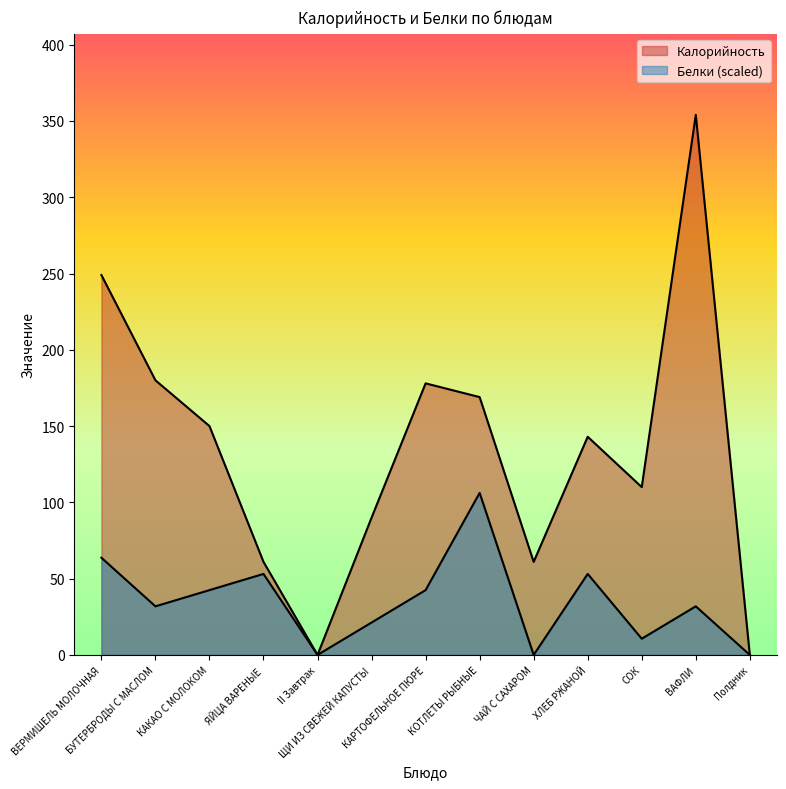

Is it true that Белки equals 53.1 at ХЛЕБ РЖАНОЙ?

True